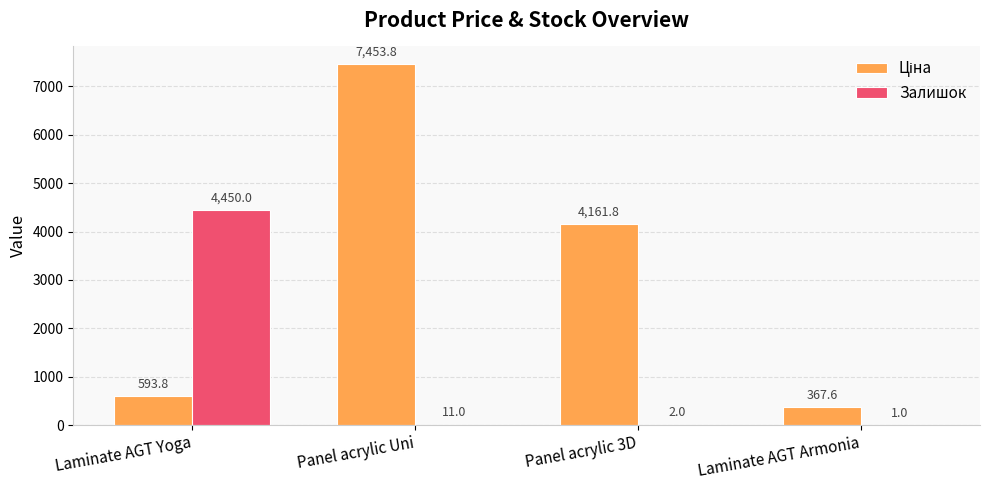

Which series changed the most between Laminate AGT Yoga and Panel acrylic 3D?

Залишок